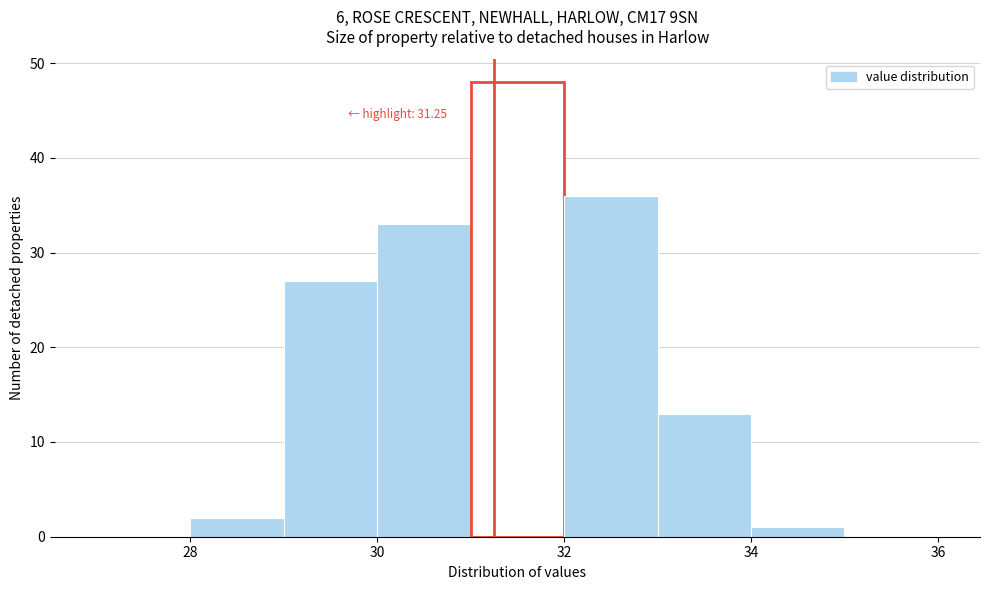

Over which range of the x-axis is the bar tallest?

31 to 32